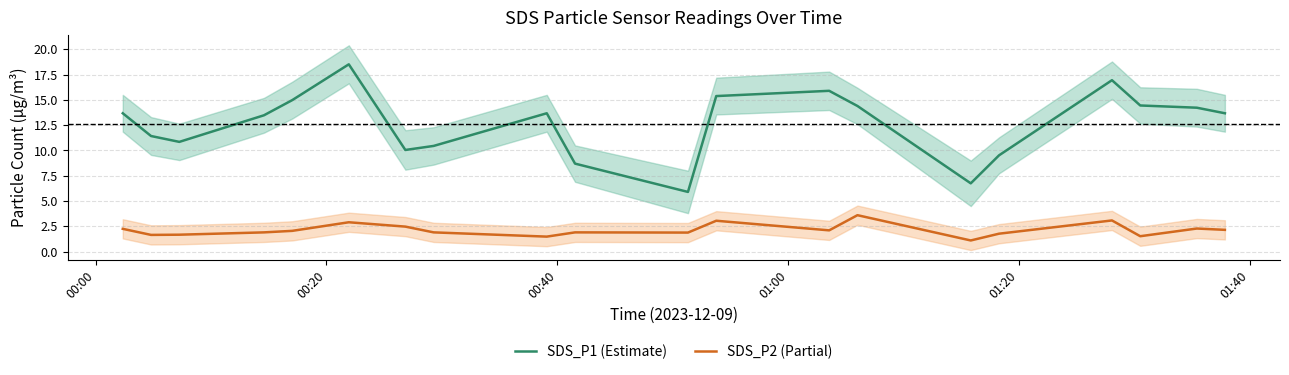

How many interior local valleys does the SDS_P2 (Partial) series have?

6